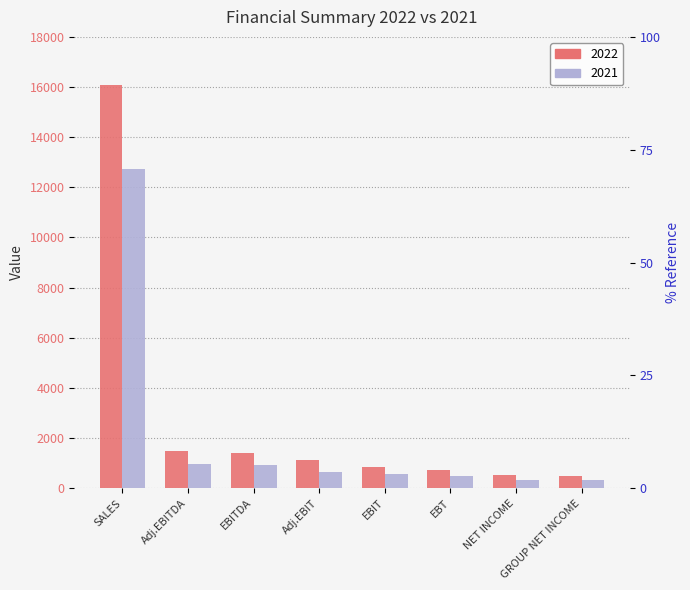

What is the approximate value of 2021 at EBIT, to the nearest 100?

600